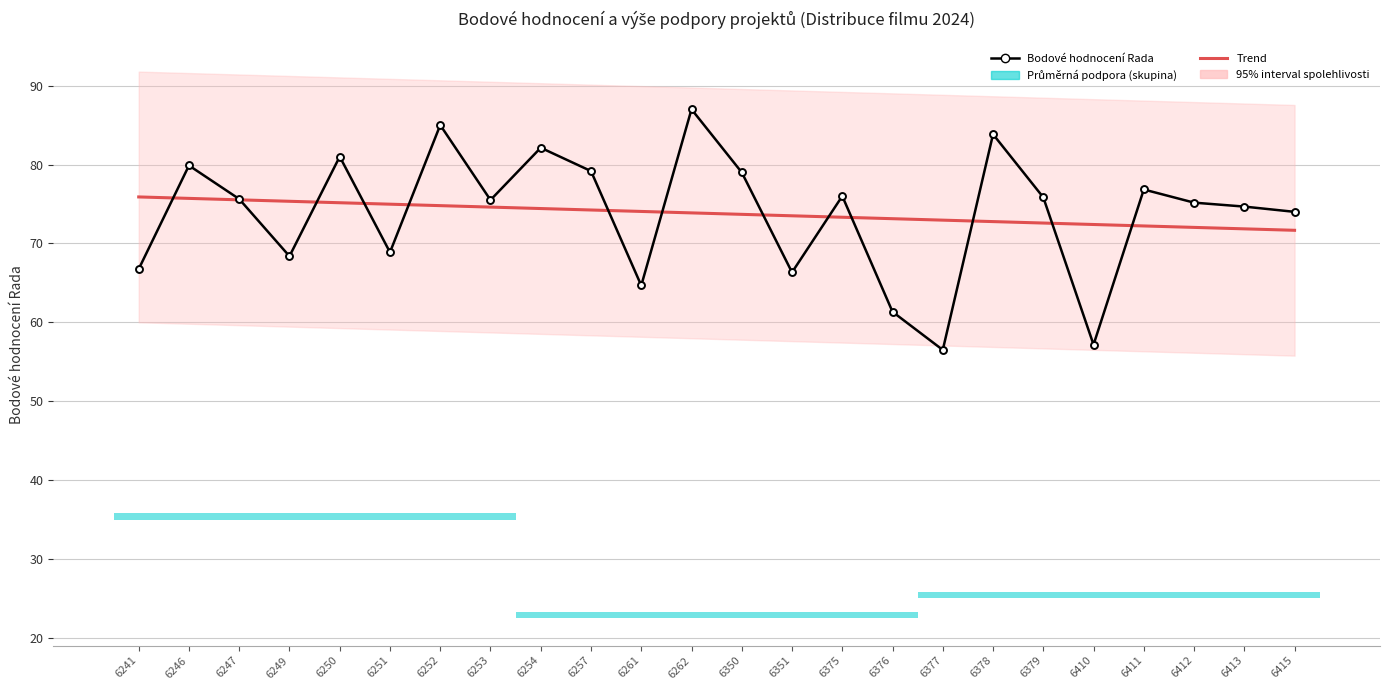

Between 6250 and 6262, which series saw the biggest shift?

Bodové hodnocení Rada